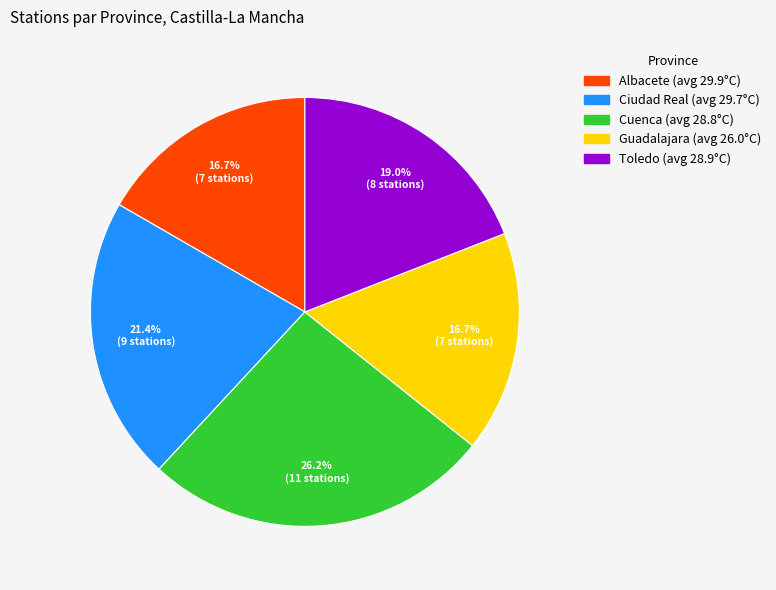

The Guadalajara slice represents 17% of the pie. True or false?

True